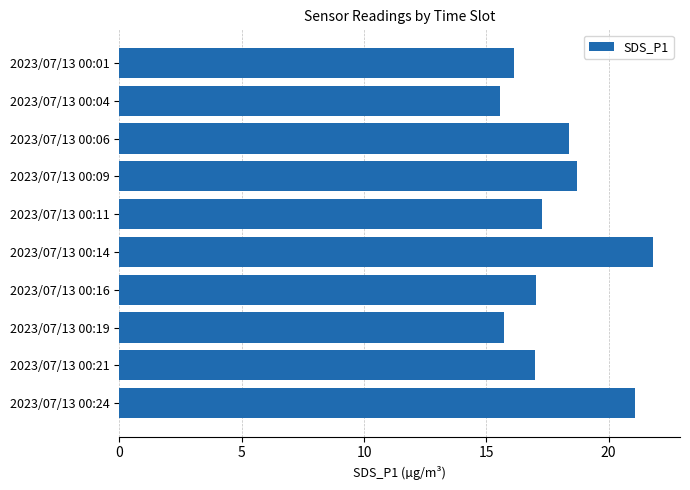

What is the value of the 7th bar from the top?

17.0